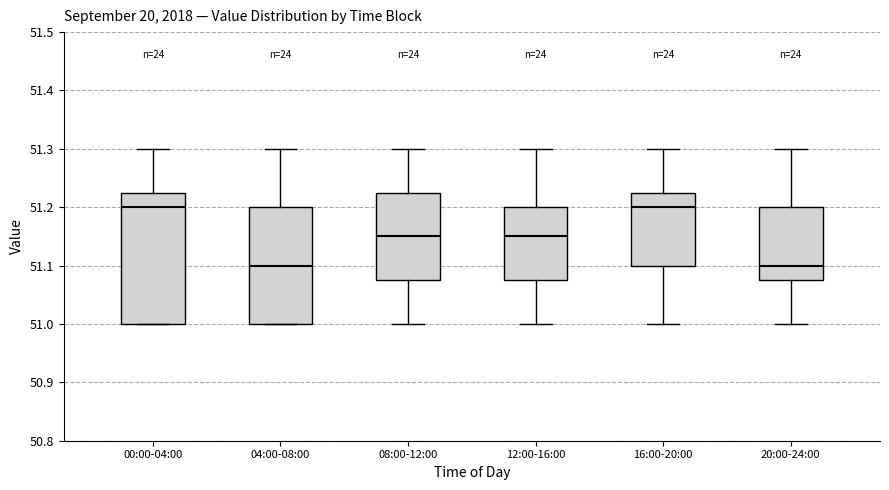

Reading left to right, read every box against the y-axis: the position of its median line, the range the box covers, and the ends of its whiskers. The values are not printed on the chart, so give them approximately, as read against the axis.

00:00-04:00: median 51.20, box 51.00 to 51.23, whiskers 51.00 to 51.30
04:00-08:00: median 51.10, box 51.00 to 51.20, whiskers 51.00 to 51.30
08:00-12:00: median 51.15, box 51.08 to 51.23, whiskers 51.00 to 51.30
12:00-16:00: median 51.15, box 51.08 to 51.20, whiskers 51.00 to 51.30
16:00-20:00: median 51.20, box 51.10 to 51.23, whiskers 51.00 to 51.30
20:00-24:00: median 51.10, box 51.08 to 51.20, whiskers 51.00 to 51.30